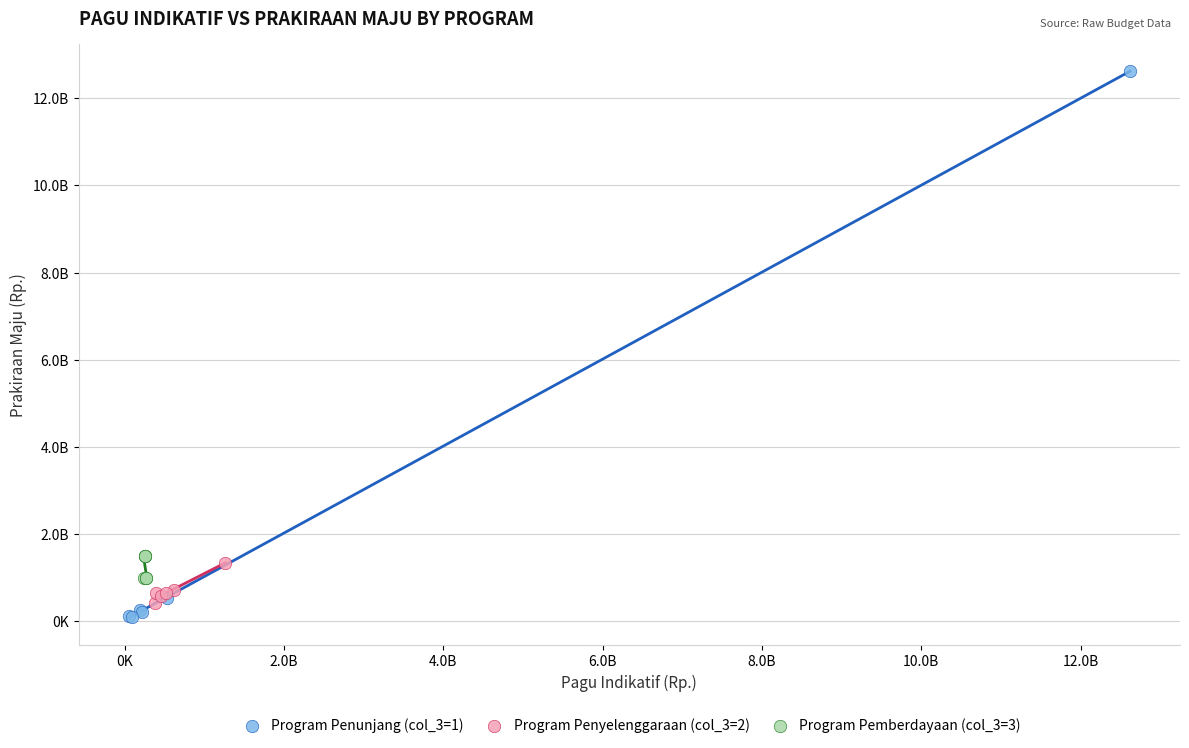

What are all the series names shown in the legend?

Program Penunjang (col_3=1), Program Penyelenggaraan (col_3=2), Program Pemberdayaan (col_3=3)